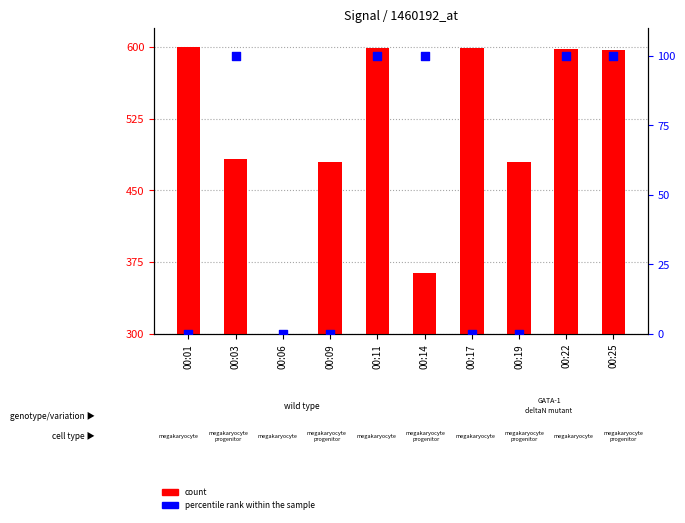

What is the total value across all series at 00:14?

463.5